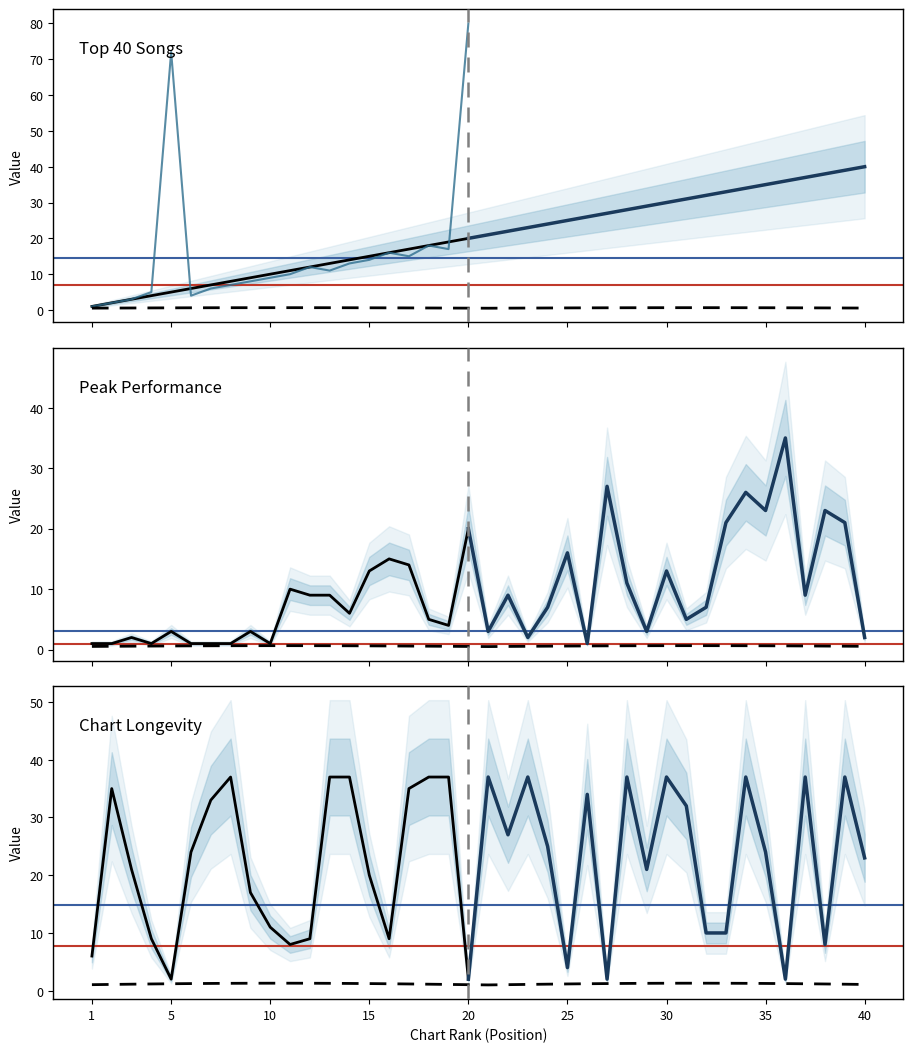

Reading right to left, what are all the values shown in this chart?

Position: 40	39	38	37	36	35	34	33	32	31	30	29	28	27	26	25	24	23	22	21	20	19	18	17	16	15	14	13	12	11	10	9	8	7	6	5	4	3	2	1
Last Week: 41	38	33	31	86	32	30	26	28	29	27	23	25	87	24	50	21	22	19	20	80	17	18	15	16	14	13	11	12	10	9	8	7	6	4	72	5	3	2	1
Peak Position: 2	21	23	9	35	23	26	21	7	5	13	3	11	27	1	16	7	2	9	3	20	4	5	14	15	13	6	9	9	10	1	3	1	1	1	3	1	2	1	1
Weeks on Chart: 23	37	8	37	2	24	37	10	10	32	37	21	37	2	34	4	25	37	27	37	2	37	37	35	9	20	37	37	9	8	11	17	37	33	24	2	9	21	35	6